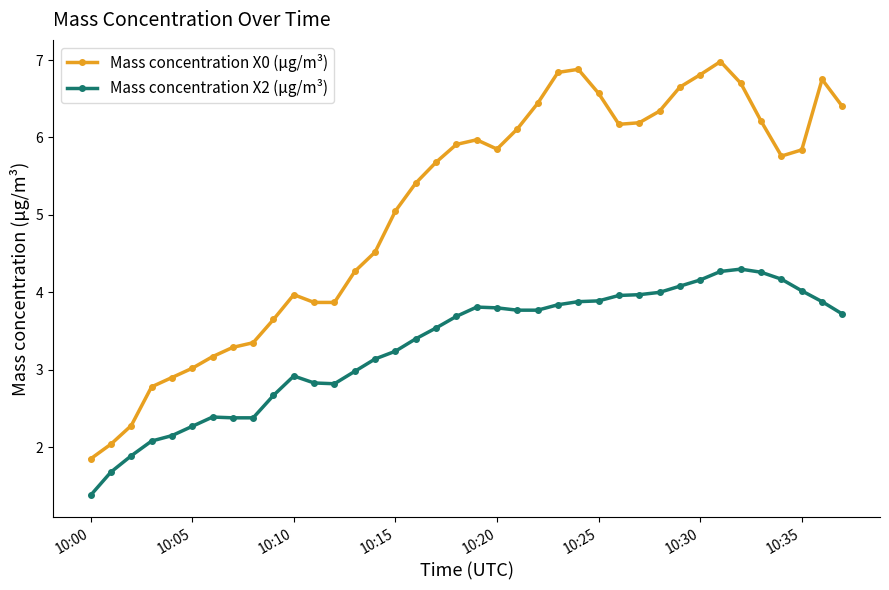

True or false: Mass concentration X0 (μg/m³) and Mass concentration X2 (μg/m³) intersect in this chart.

False